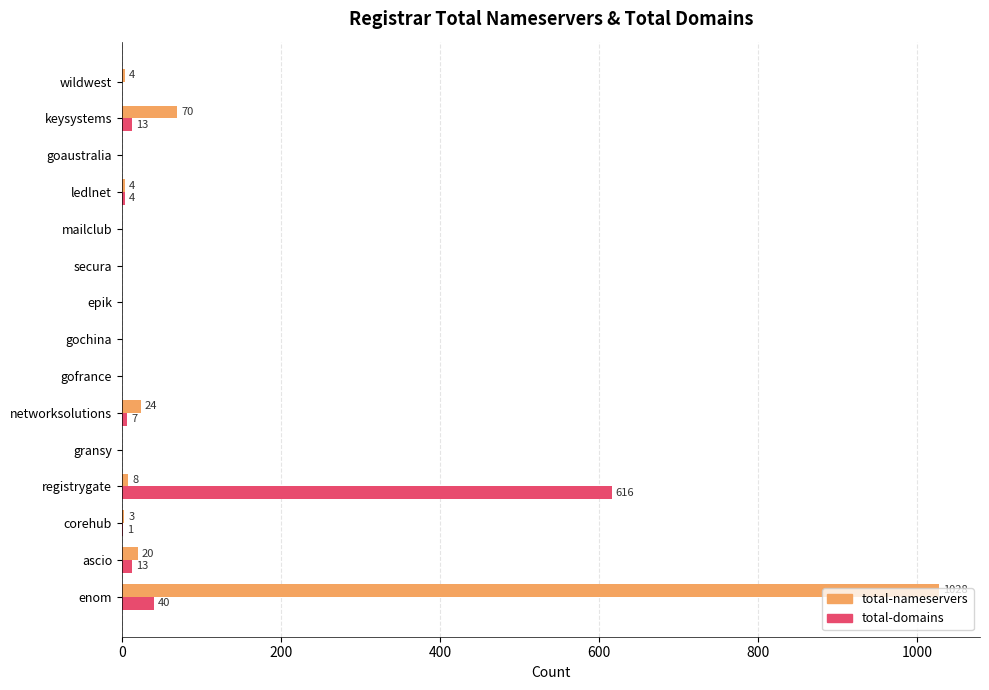

Between secura and keysystems, which series saw the biggest shift?

total-nameservers